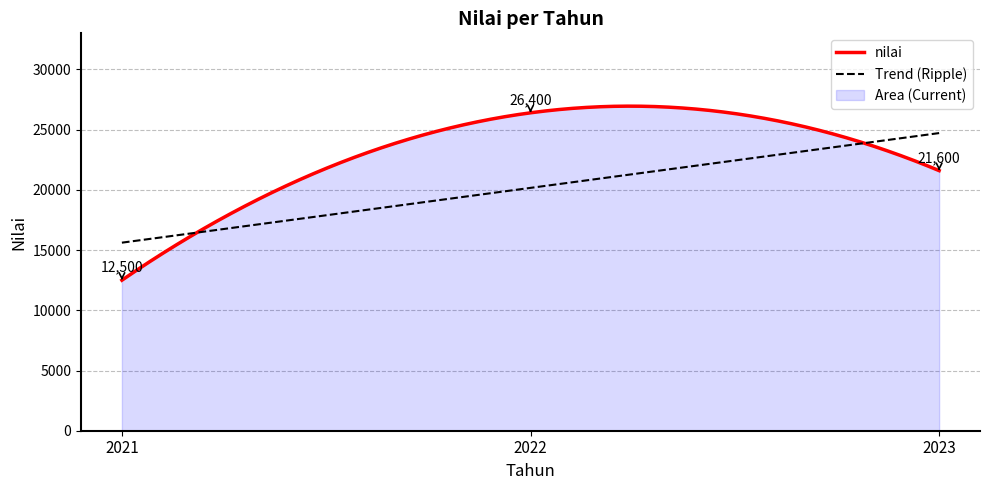

True or false: the data shows 21600 at 2023.

True